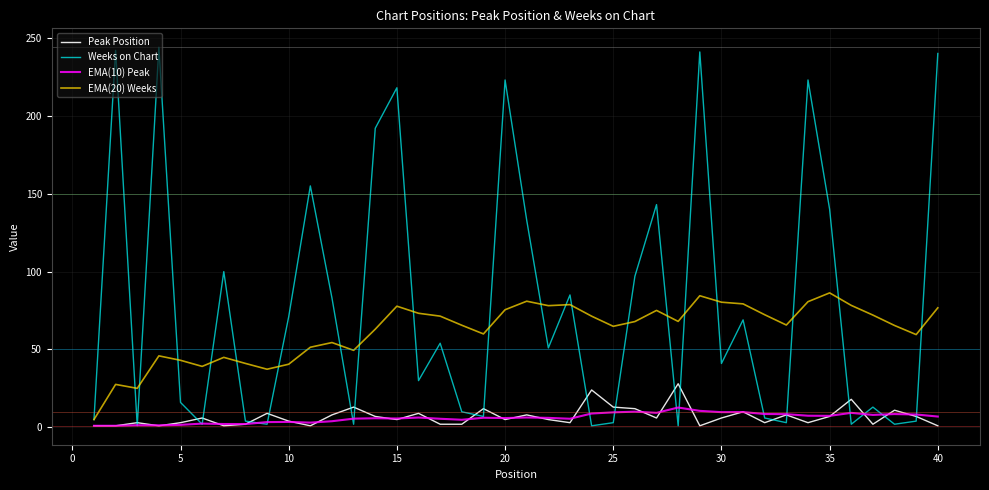

Which series has the largest range (max minus min)?

Weeks on Chart